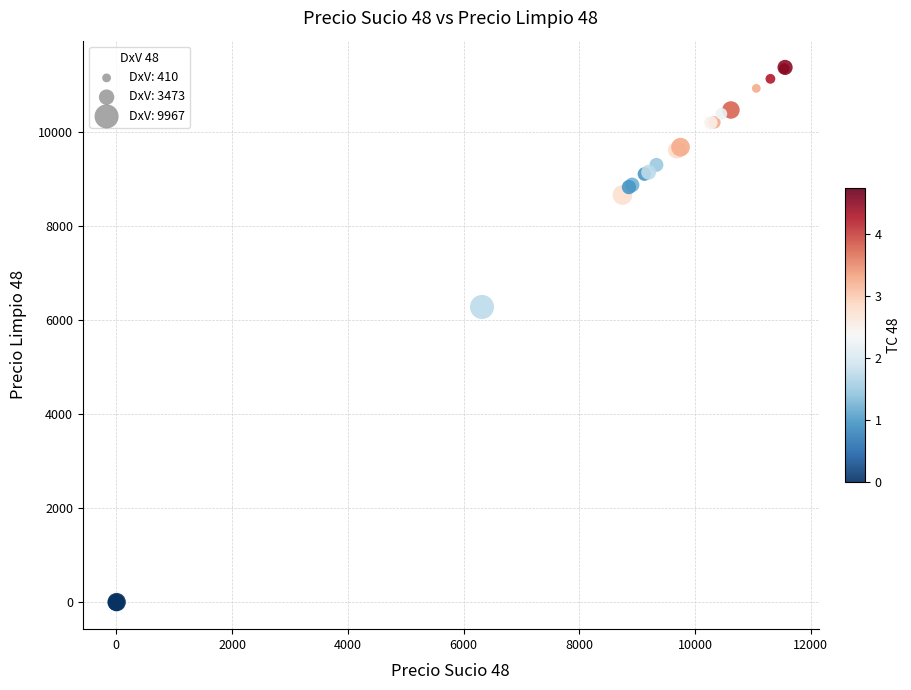

What Y value in the scatter plot is closest to 5683?

6278.1